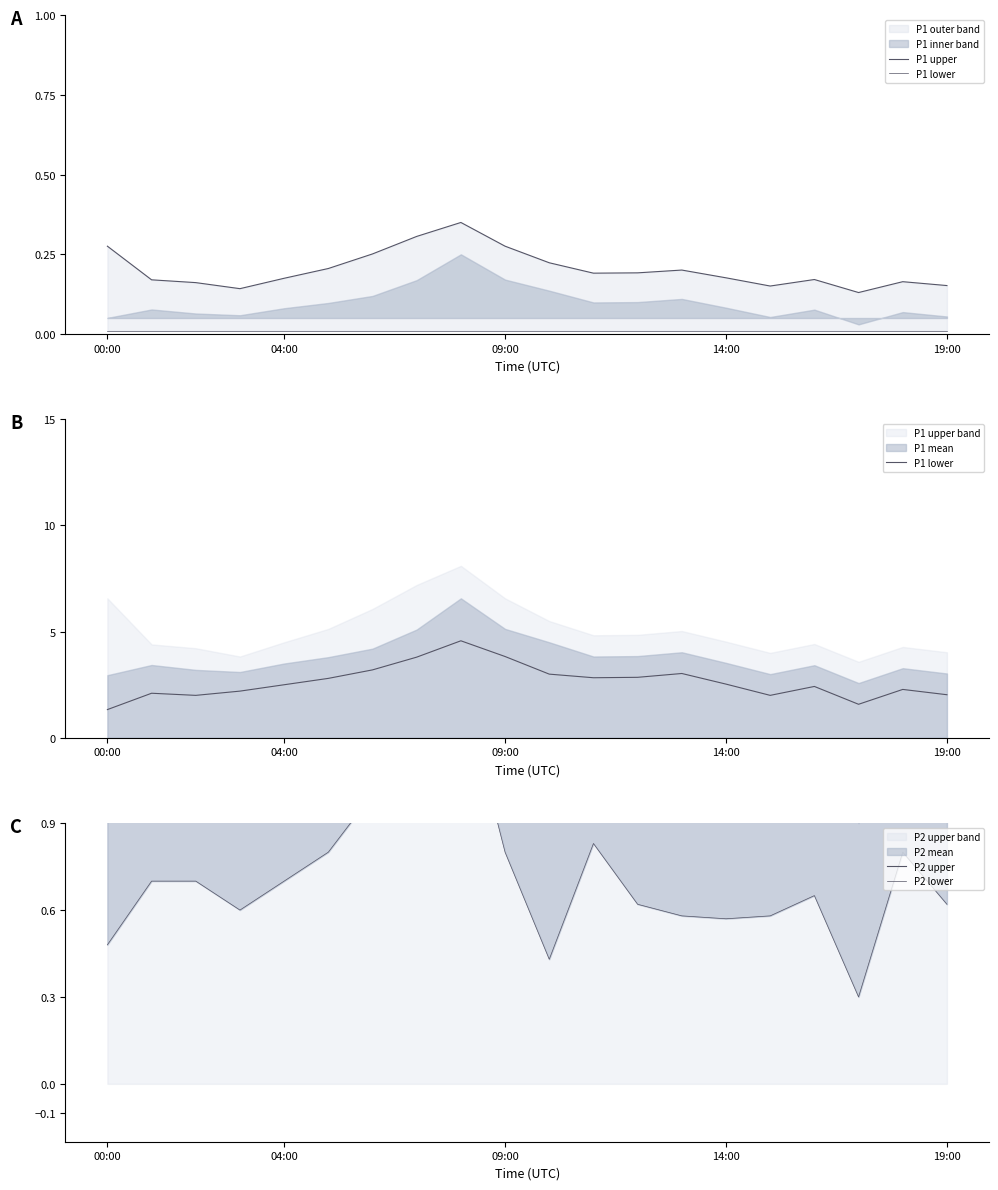

What is the label of the 7th point from the right?

13